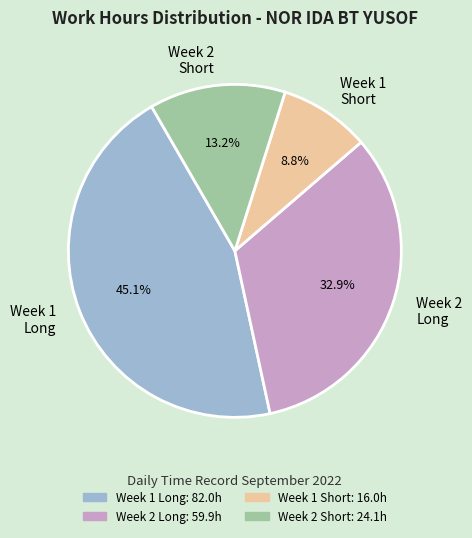

Which category has the biggest portion of the pie?

Week 1 Long